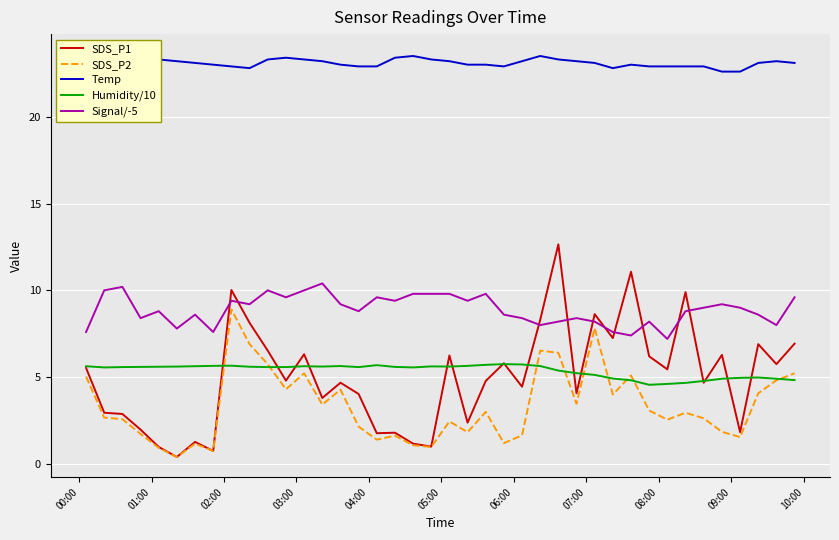

What is the highest value of the SDS_P1 series?

12.7